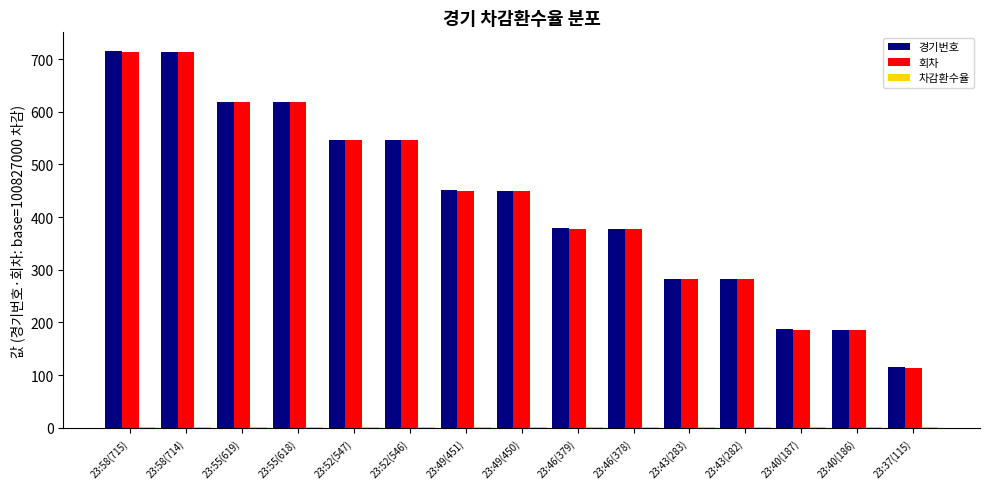

Is it true that 회차 equals 459 at 23:43(282)?

False